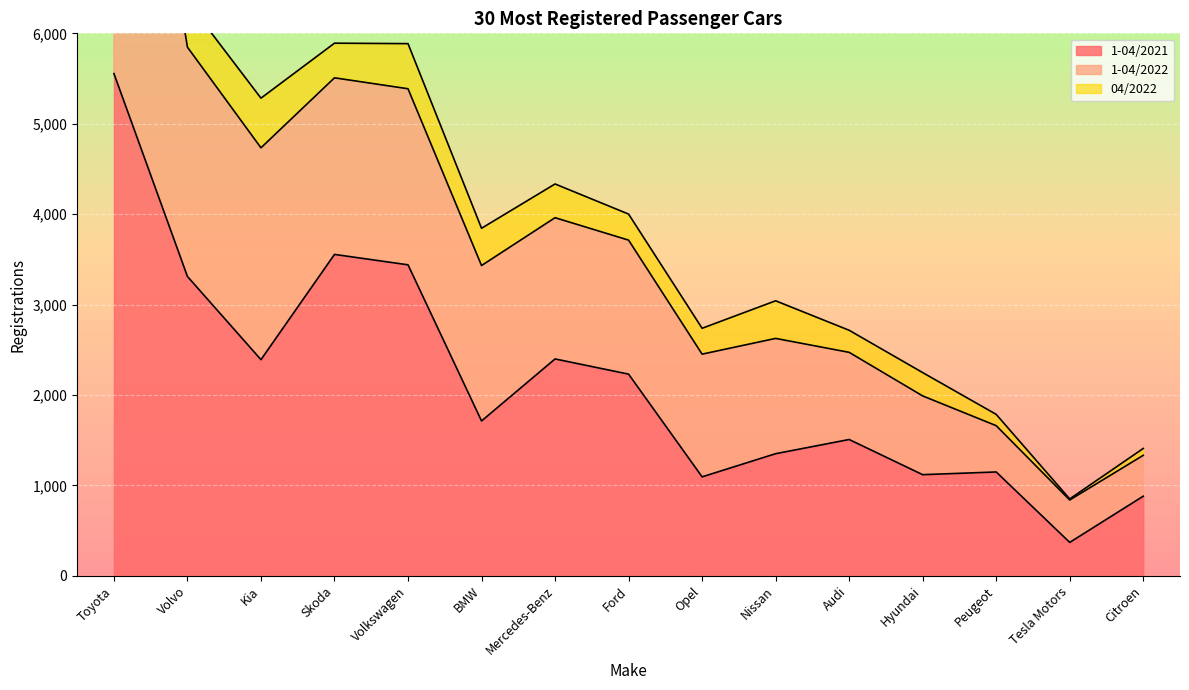

True or false: 1-04/2021 and 1-04/2022 cross at least once.

False